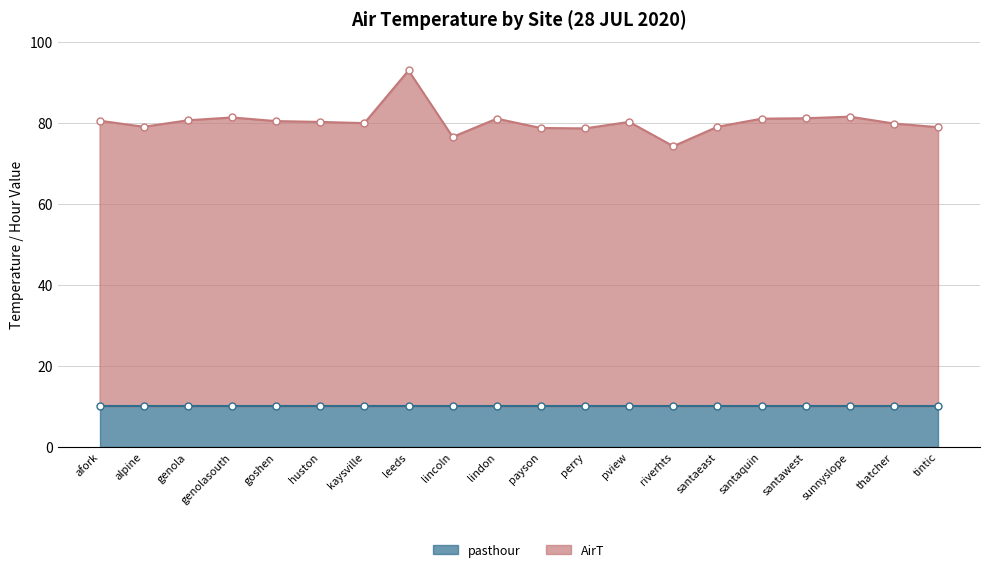

What is the value of the AirT point at the 10th from the left?

81.0